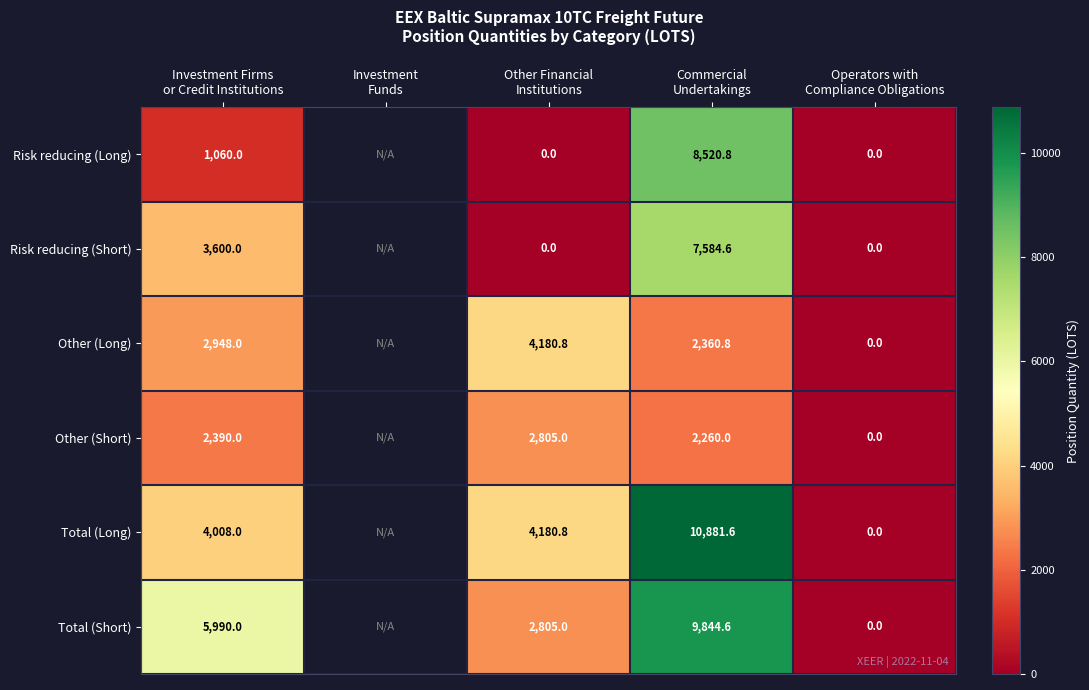

What is the difference between the maximum and minimum values in the Risk reducing (Long) series?

8520.8